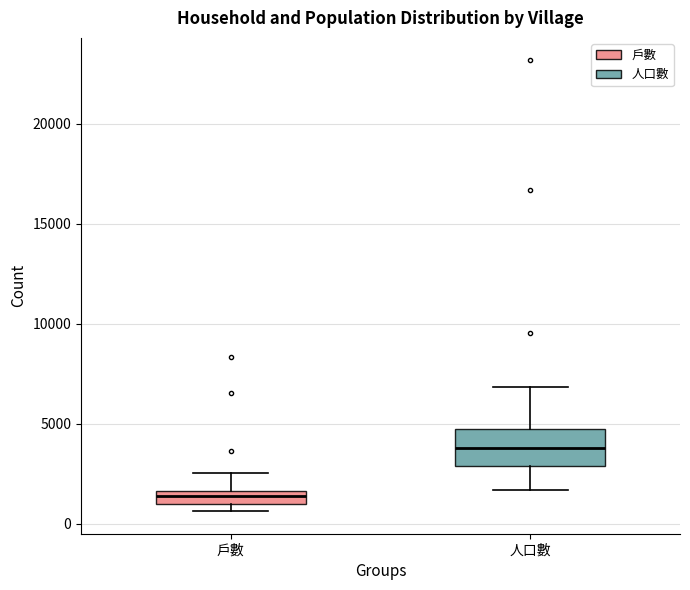

Where does the lower whisker of the box for 人口數 end on the y-axis? The values are not printed on the chart, so give them approximately, as read against the axis.

1500